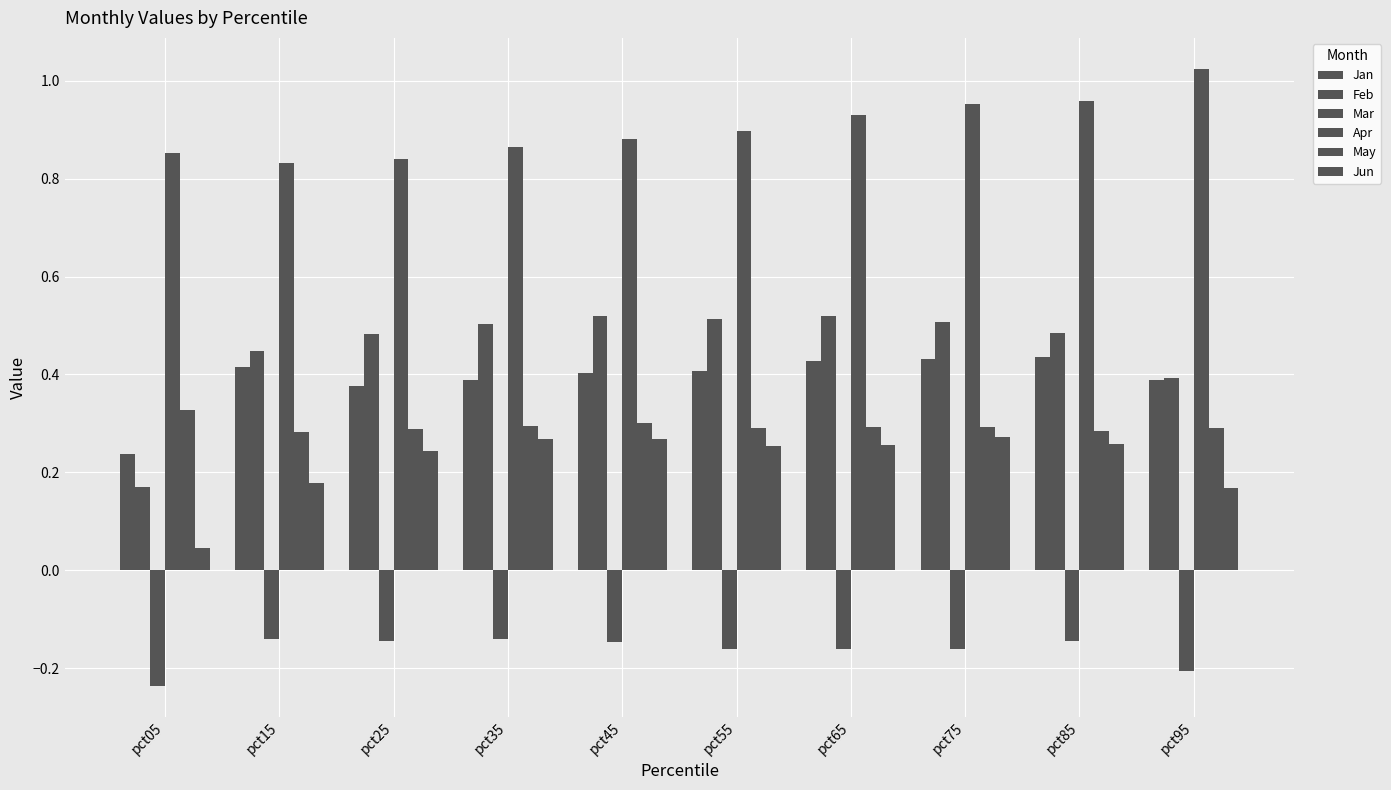

Where is May nearest to the value 0?

pct15